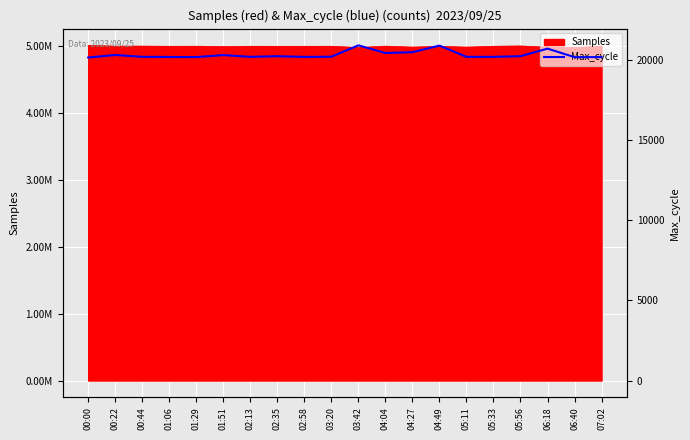

Rank the categories by value from highest to lowest.

03:42, 04:49, 06:18, 04:27, 04:04, 00:22, 01:51, 02:35, 05:56, 03:20, 00:44, 02:13, 05:11, 05:33, 02:58, 01:06, 01:29, 07:02, 06:40, 00:00